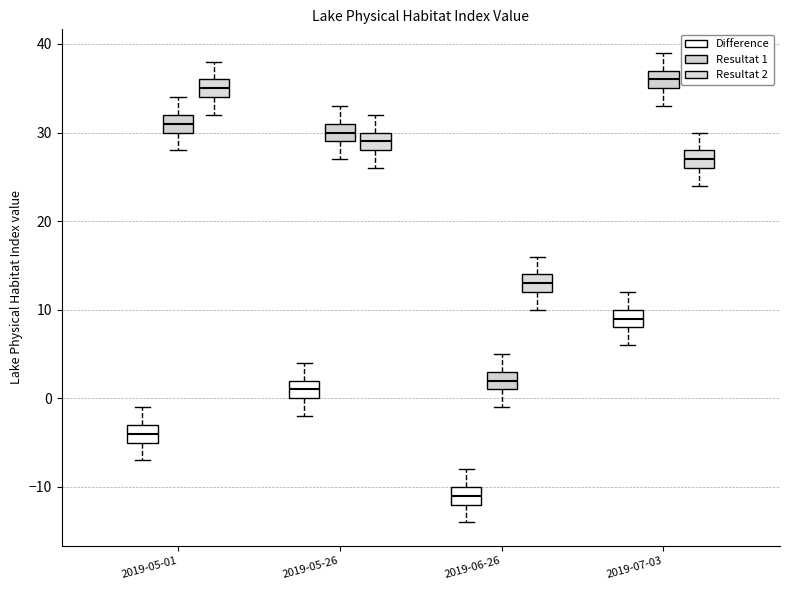

Reading left to right, read every box against the y-axis: the position of its median line, the range the box covers, and the ends of its whiskers. The values are not printed on the chart, so give them approximately, as read against the axis.

2019-05-01 (Difference): median -4, box -5 to -3, whiskers -7 to -1
2019-05-01 (Resultat 1): median 31, box 30 to 32, whiskers 28 to 34
2019-05-01 (Resultat 2): median 35, box 34 to 36, whiskers 32 to 38
2019-05-26 (Difference): median 1, box 0 to 2, whiskers -2 to 4
2019-05-26 (Resultat 1): median 30, box 29 to 31, whiskers 27 to 33
2019-05-26 (Resultat 2): median 29, box 28 to 30, whiskers 26 to 32
2019-06-26 (Difference): median -11, box -12 to -10, whiskers -14 to -8
2019-06-26 (Resultat 1): median 2, box 1 to 3, whiskers -1 to 5
2019-06-26 (Resultat 2): median 13, box 12 to 14, whiskers 10 to 16
2019-07-03 (Difference): median 9, box 8 to 10, whiskers 6 to 12
2019-07-03 (Resultat 1): median 36, box 35 to 37, whiskers 33 to 39
2019-07-03 (Resultat 2): median 27, box 26 to 28, whiskers 24 to 30